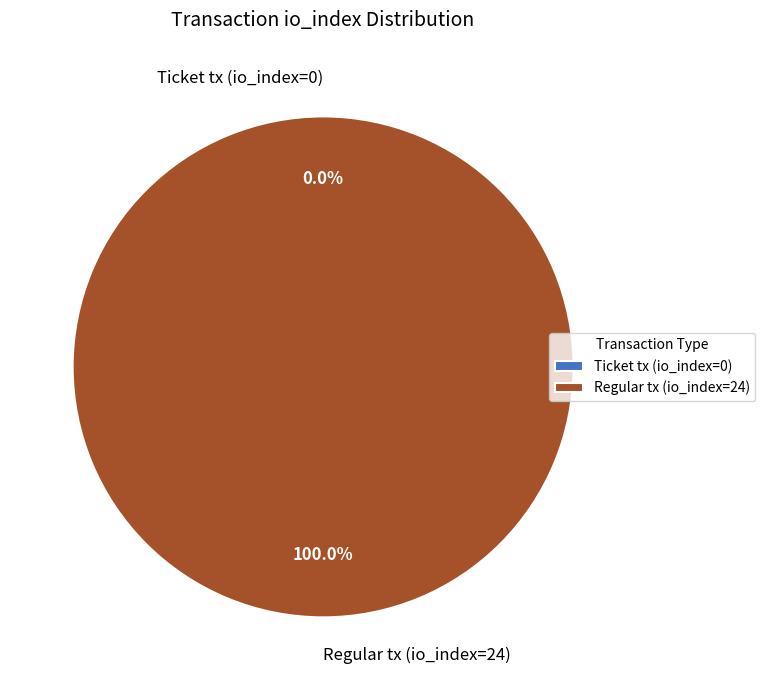

Count the number of slices in the pie.

2